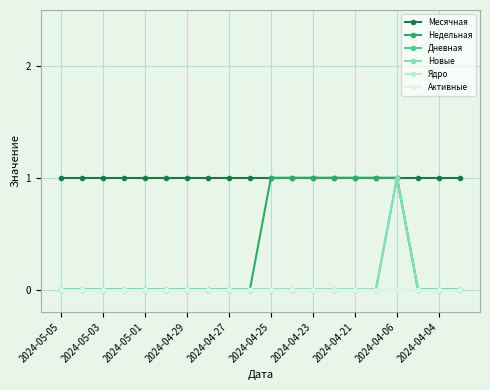

True or false: Недельная has more than 0 points higher than both neighbors.

False